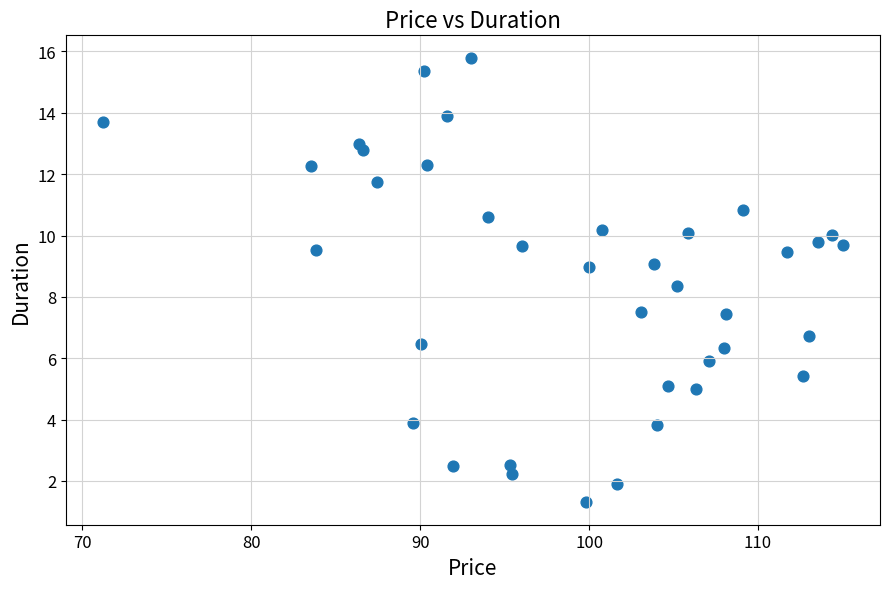

What is the range of Y values (max minus min)?

14.5